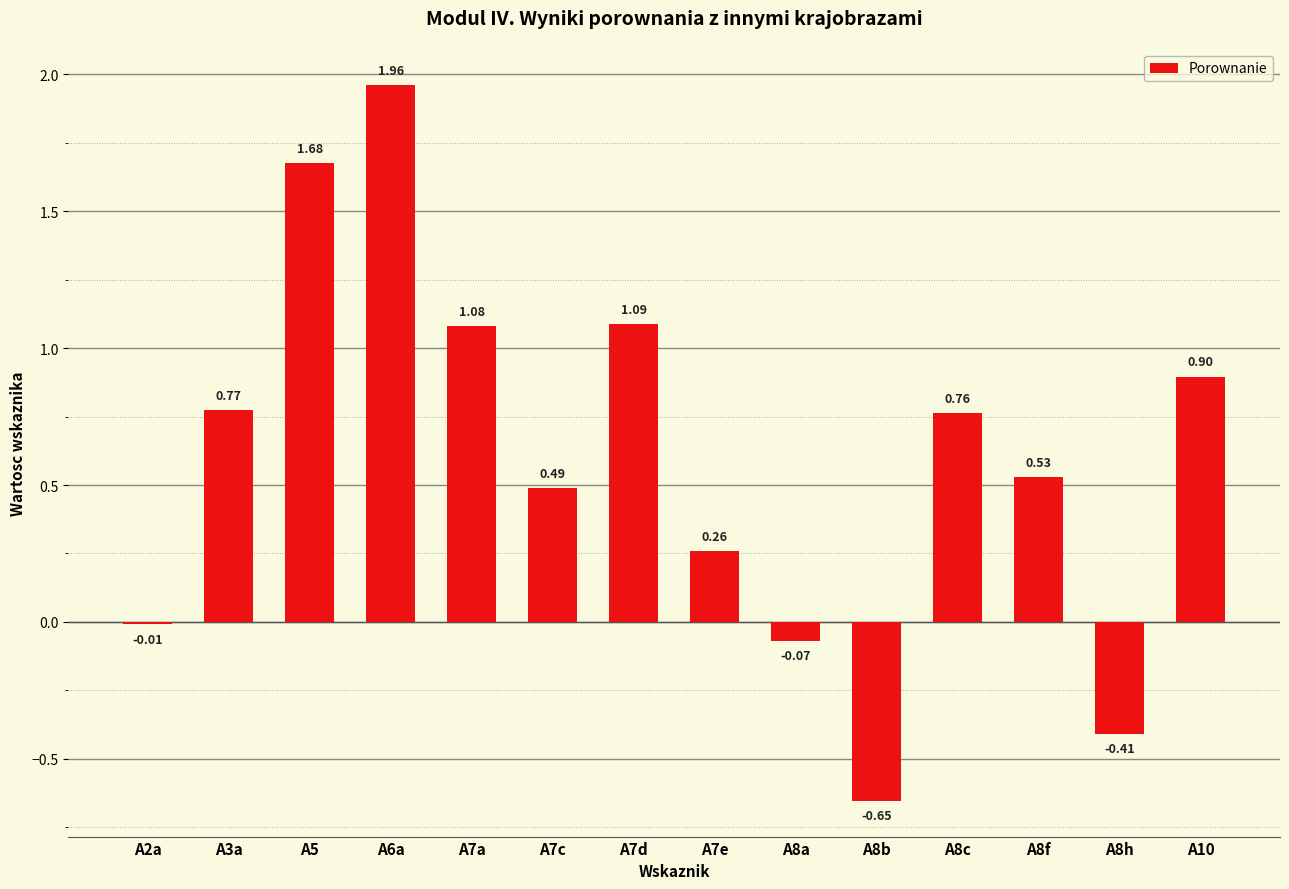

List the labels in order of value, largest first.

A6a, A5, A7d, A7a, A10, A3a, A8c, A8f, A7c, A7e, A2a, A8a, A8h, A8b